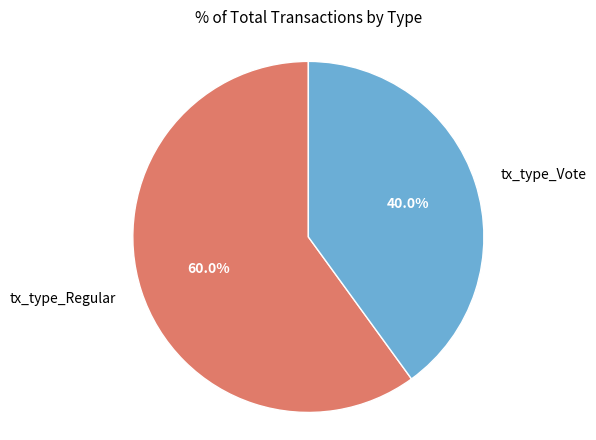

How many slices are in this pie chart?

2